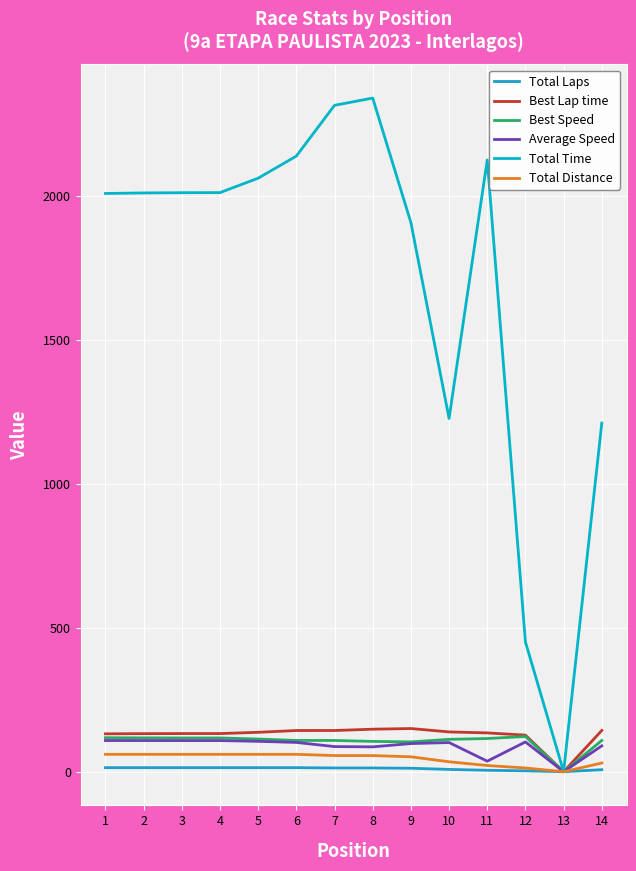

What is the total value across all series at 8?

2746.1